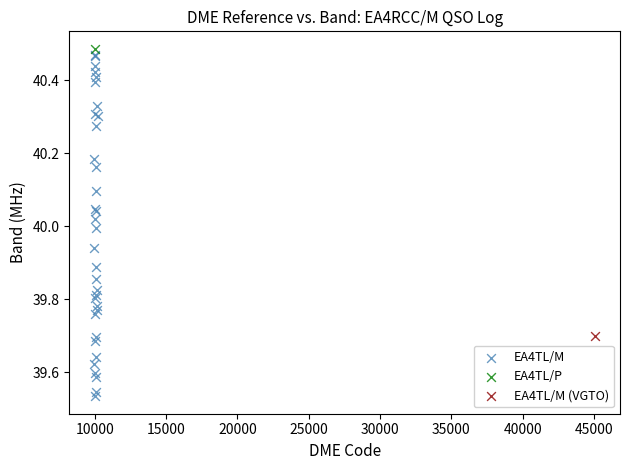

What are all the series names shown in the legend?

EA4TL/M, EA4TL/P, EA4TL/M (VGTO)